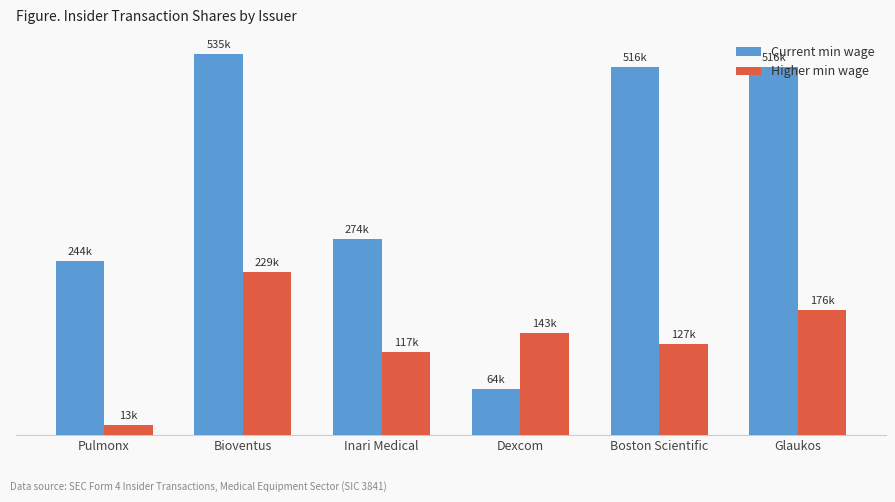

What is the approximate value of Higher min wage at Boston Scientific, to the nearest 50?

127250